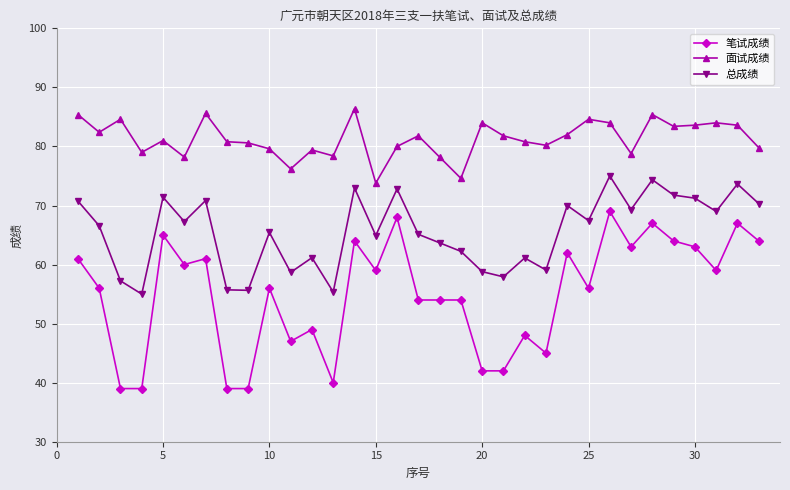

How many categories are shown in the chart?

33